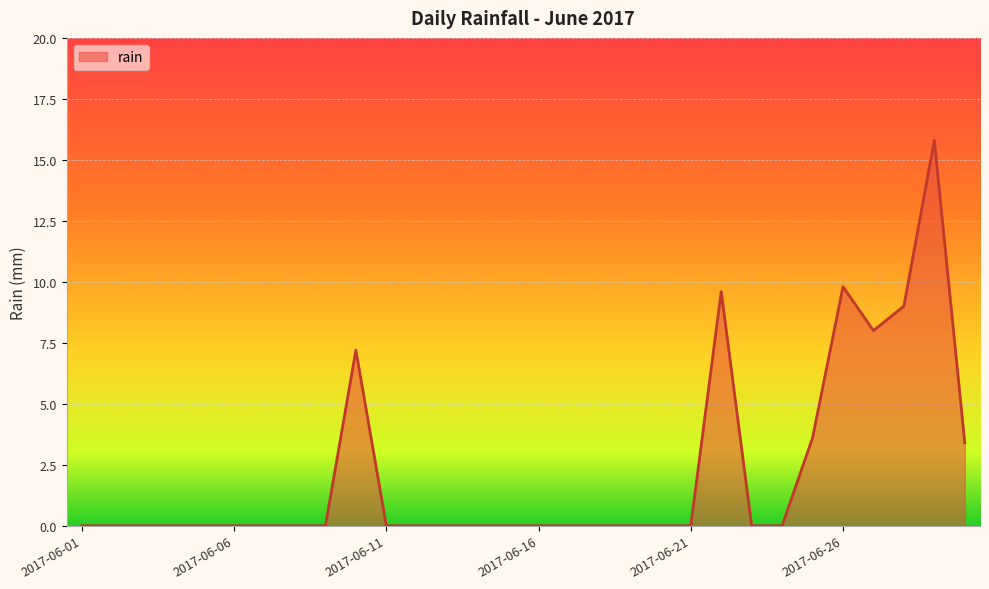

What is the greatest value displayed?

15.8